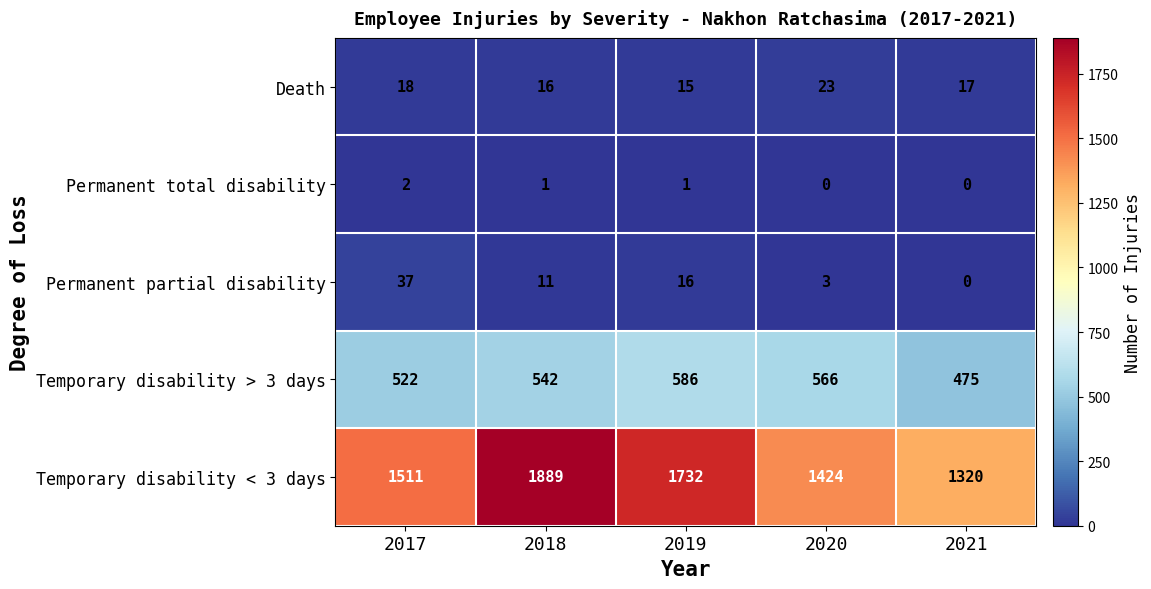

What is the greatest value displayed?

1889